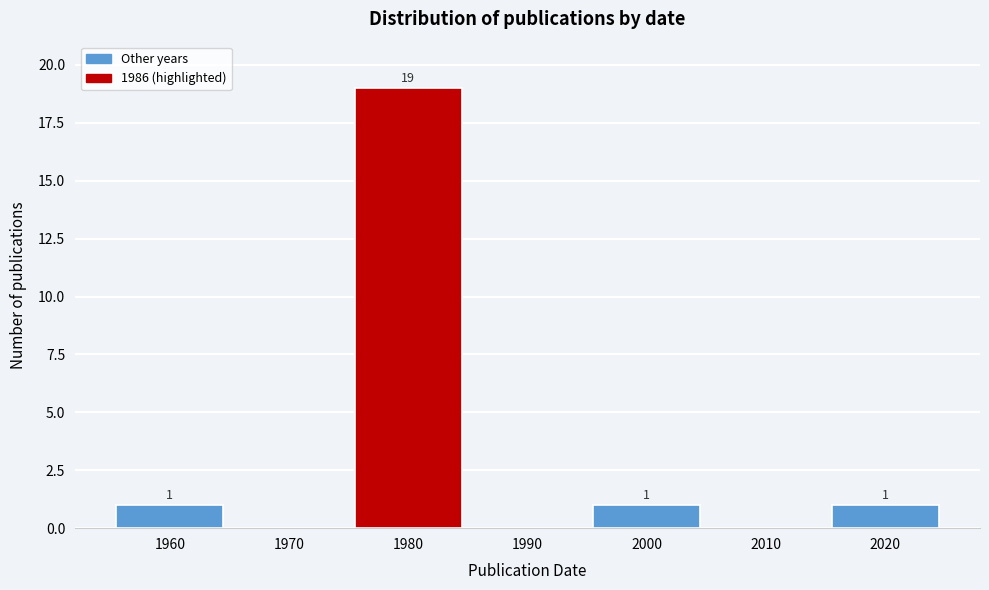

Reading right to left, what are all the values shown in this chart?

2020=1	2010=0	2000=1	1990=0	1980=19	1970=0	1960=1